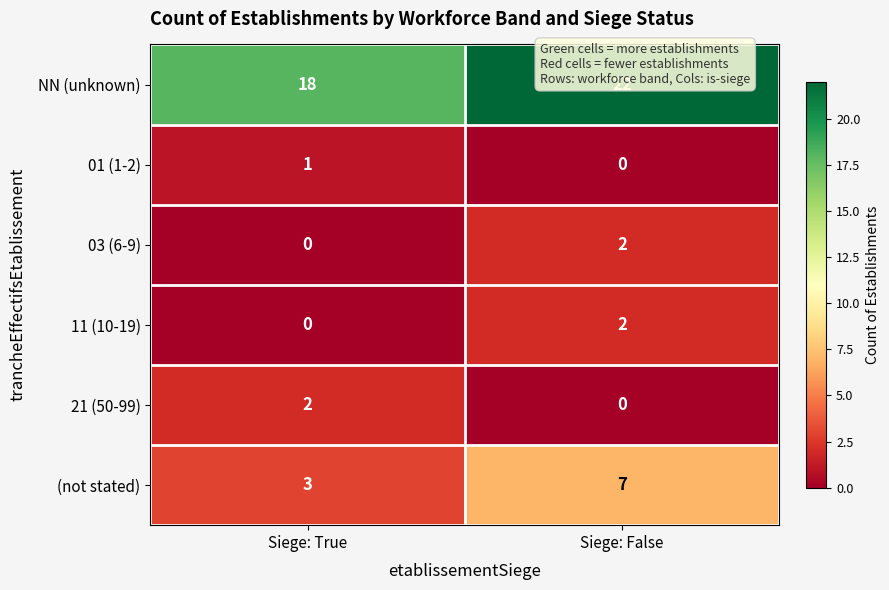

What is the maximum value shown in the chart?

22